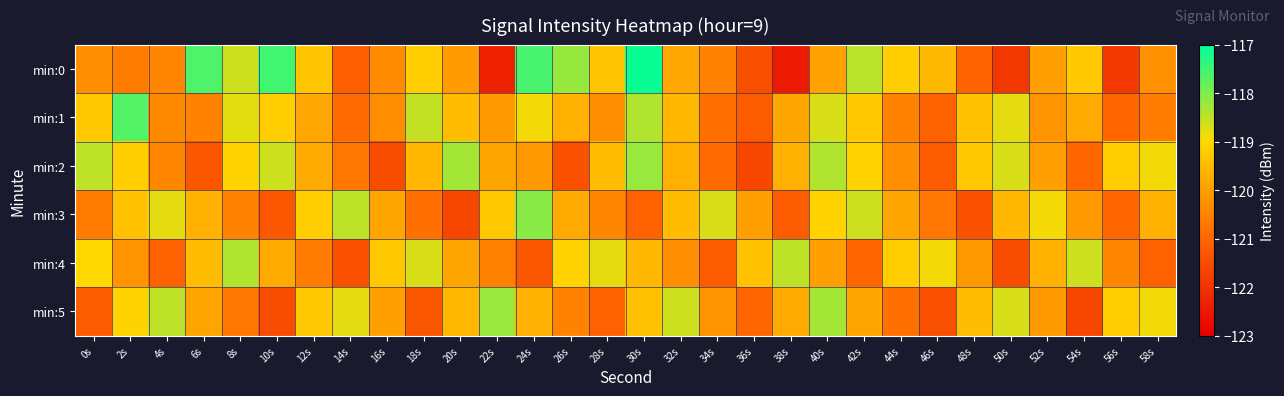

Which has a higher value, 24s or 36s?

24s